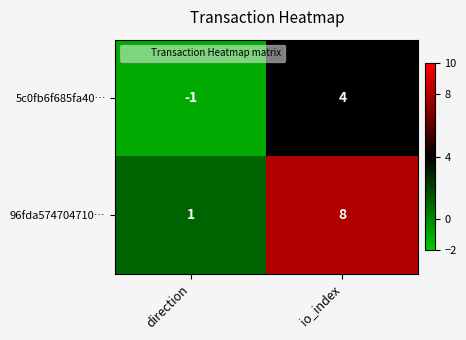

The value of 96fda574704710… at direction is 1. True or false?

True